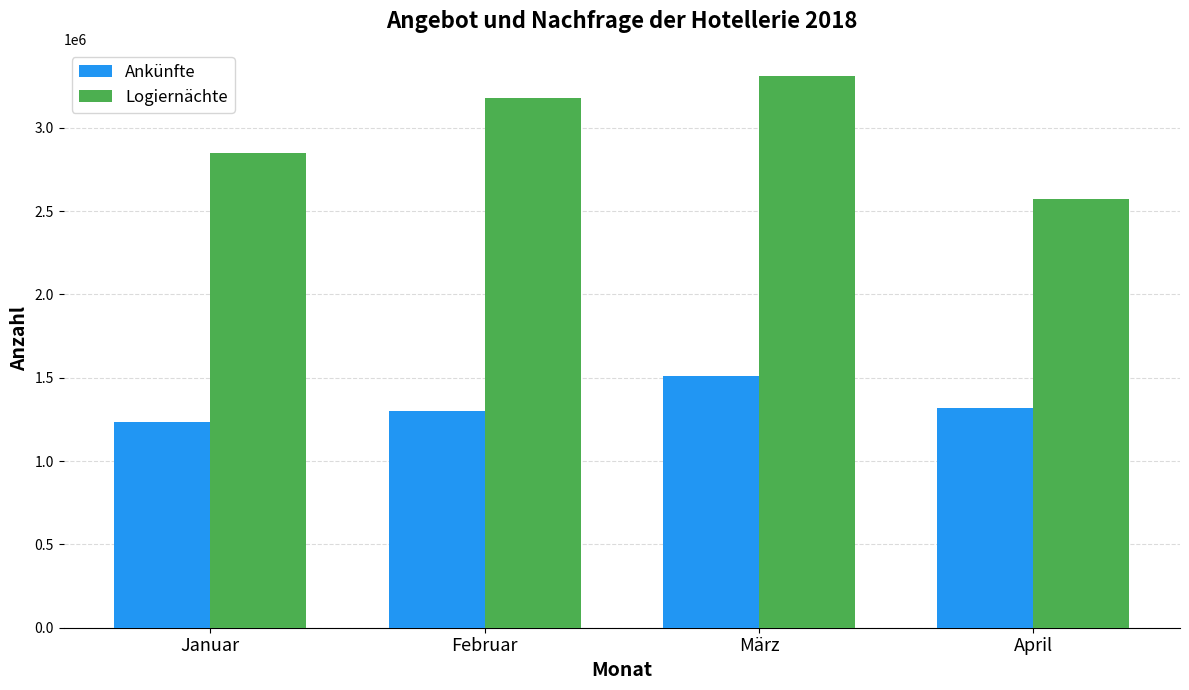

What is the label of the 4th bar from the left?

April